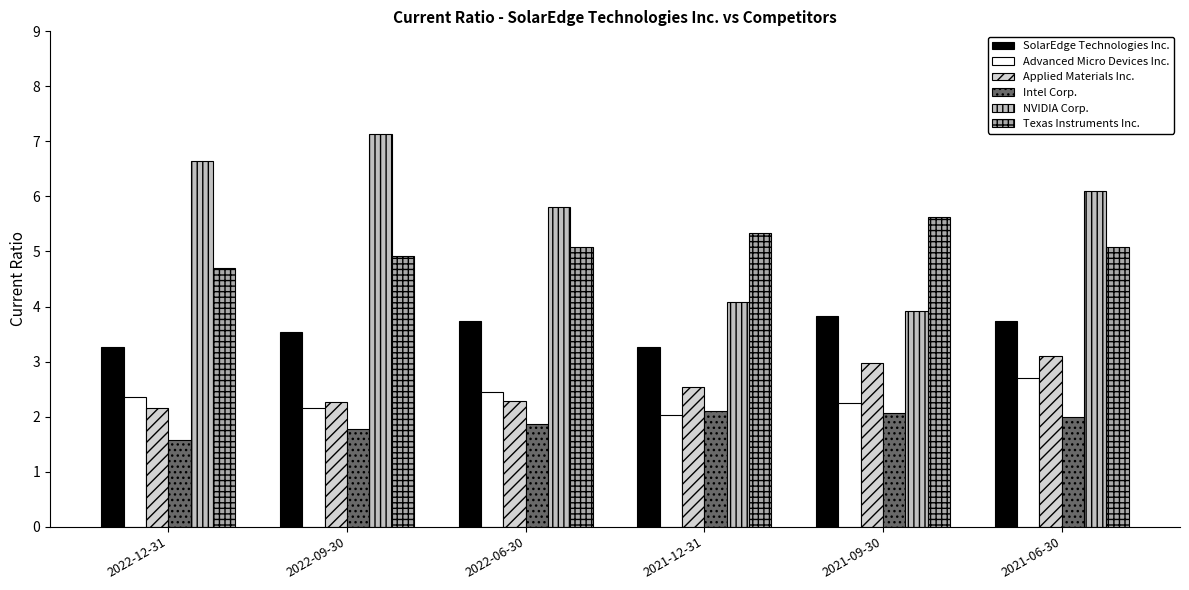

Reading left to right, transcribe all the data shown in this chart.

SolarEdge Technologies Inc.: 3.3	3.5	3.7	3.3	3.8	3.7
Advanced Micro Devices Inc.: 2.4	2.2	2.4	2.0	2.2	2.7
Applied Materials Inc.: 2.2	2.3	2.3	2.5	3.0	3.1
Intel Corp.: 1.6	1.8	1.9	2.1	2.1	2.0
NVIDIA Corp.: 6.7	7.1	5.8	4.1	3.9	6.1
Texas Instruments Inc.: 4.7	4.9	5.1	5.3	5.6	5.1